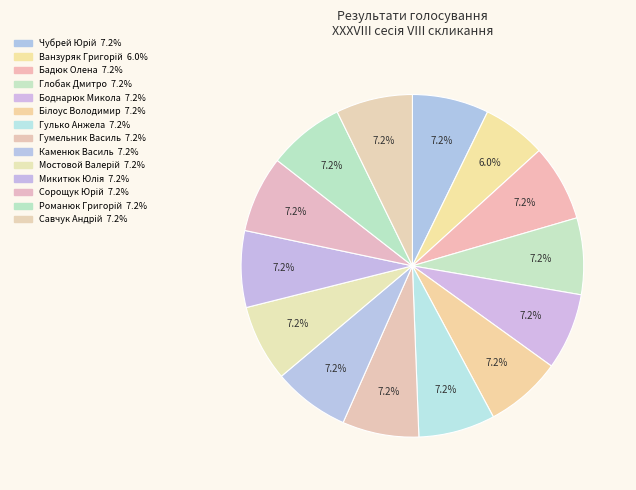

How many slices are in this pie chart?

14